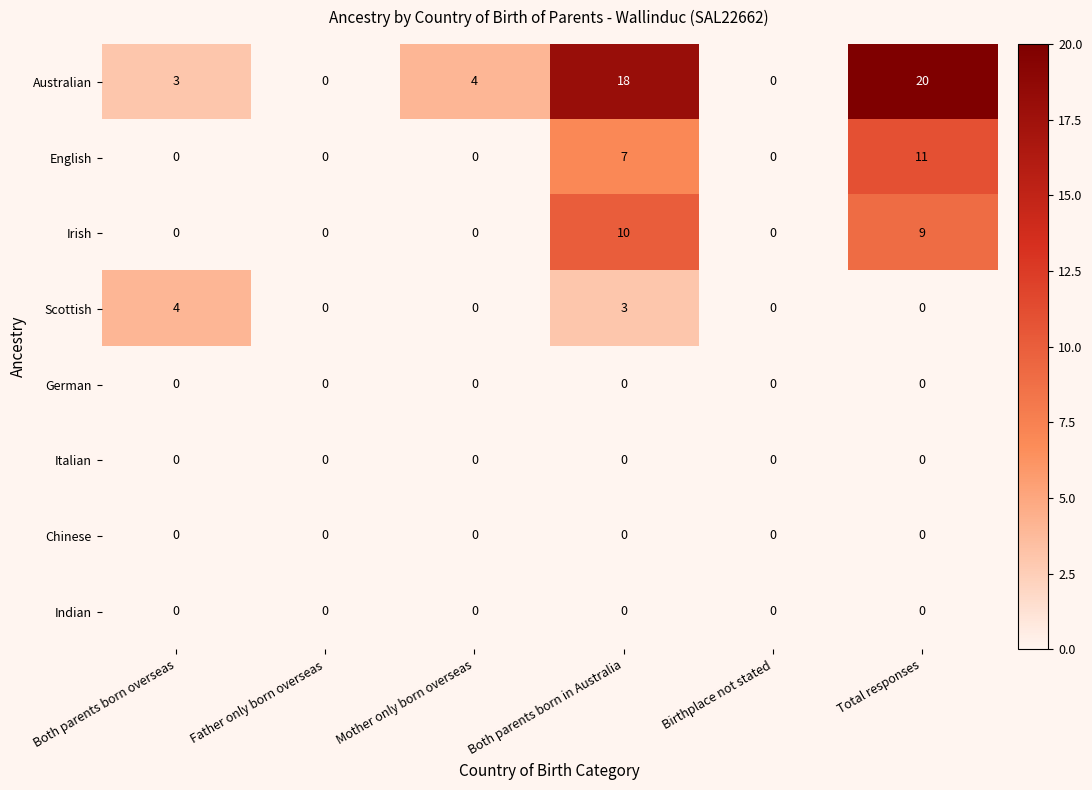

Which series has the widest spread of values?

Australian